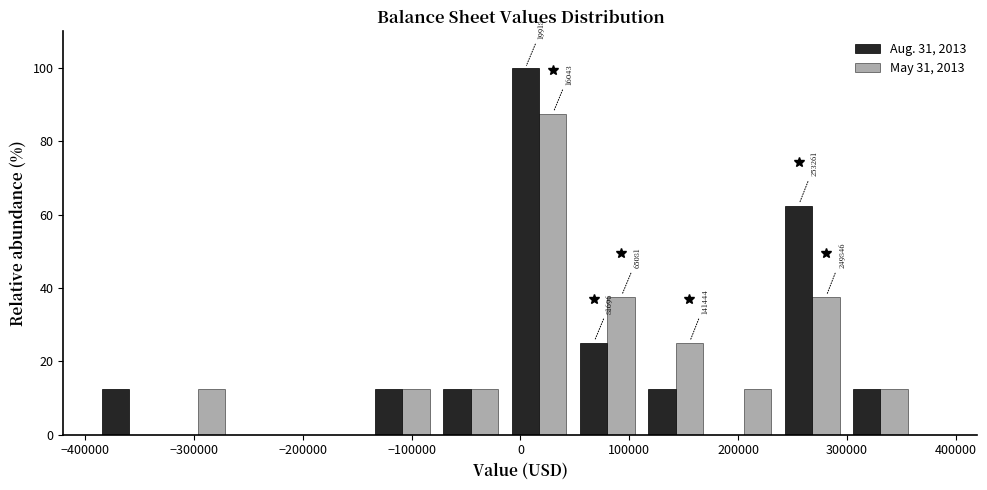

In the Aug. 31, 2013 series, which range on the x-axis has the tallest bar?

-10000 to 50000